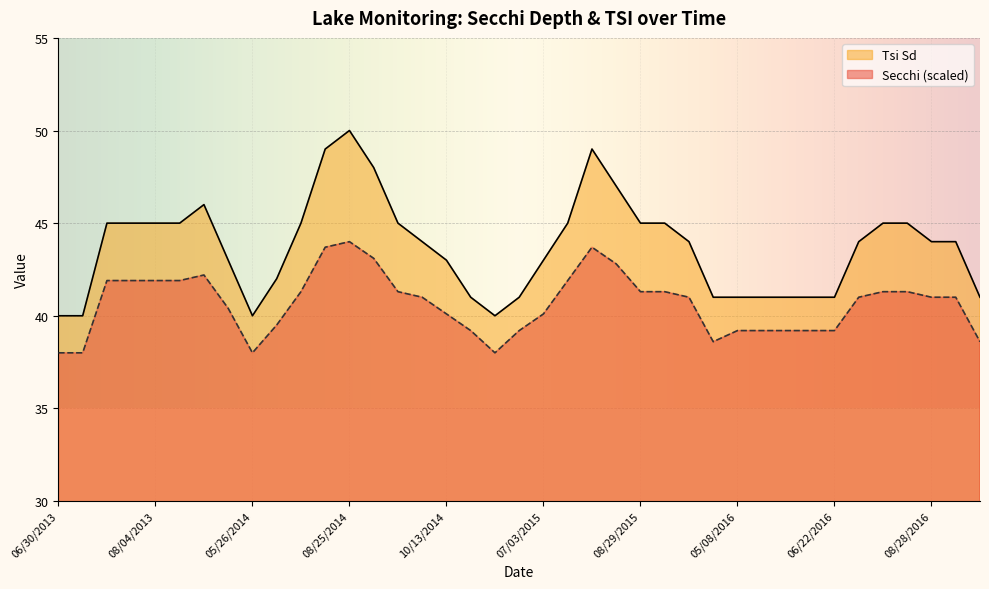

Does the chart display data point markers on the line(s)?

No